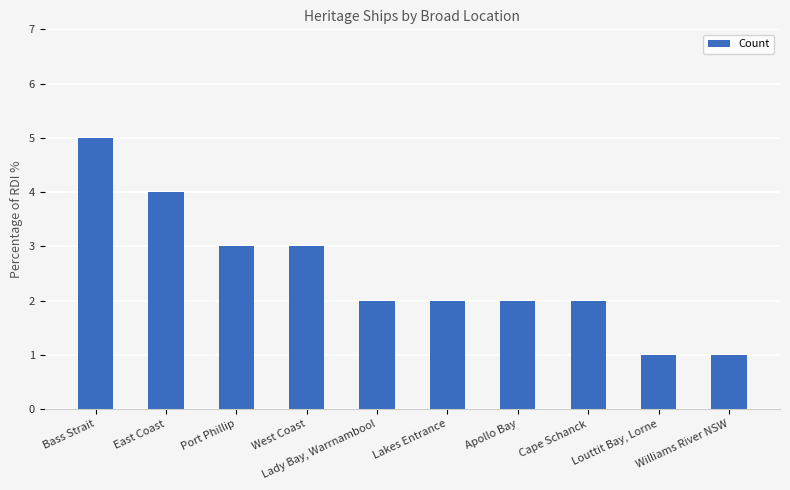

What is the greatest value displayed?

5